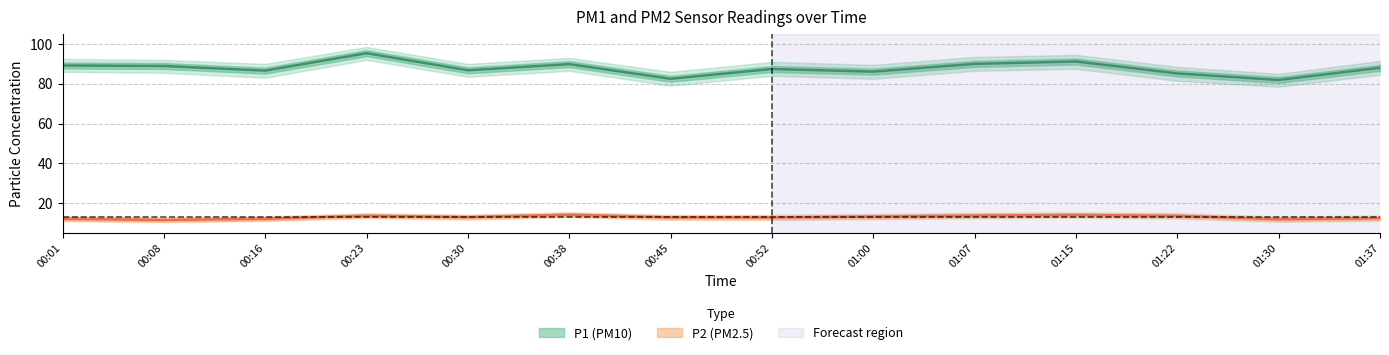

What is the total value across all series at 01:07?

103.7